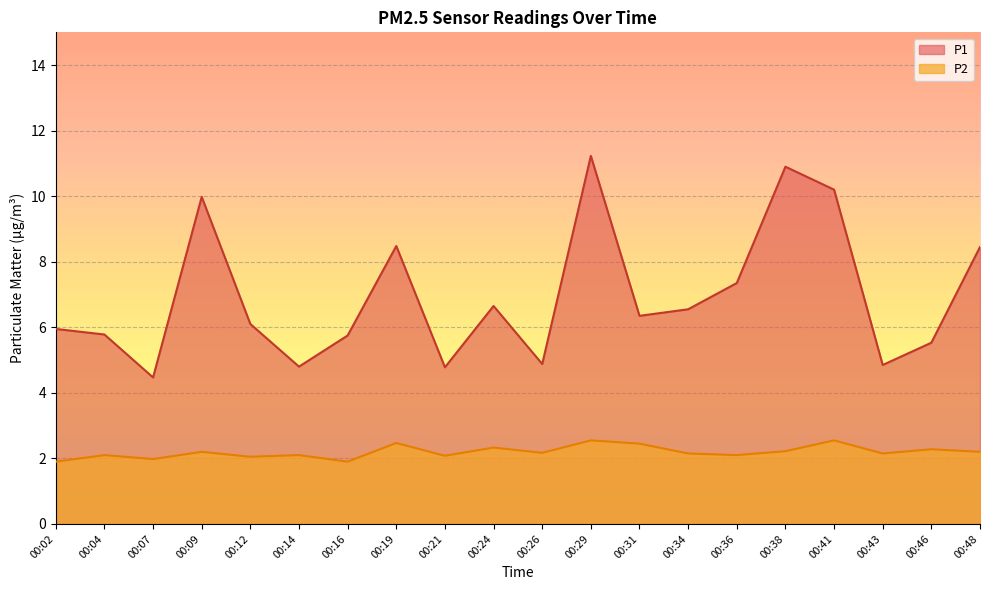

At 00:48, list the series in order from largest to smallest.

P1, P2